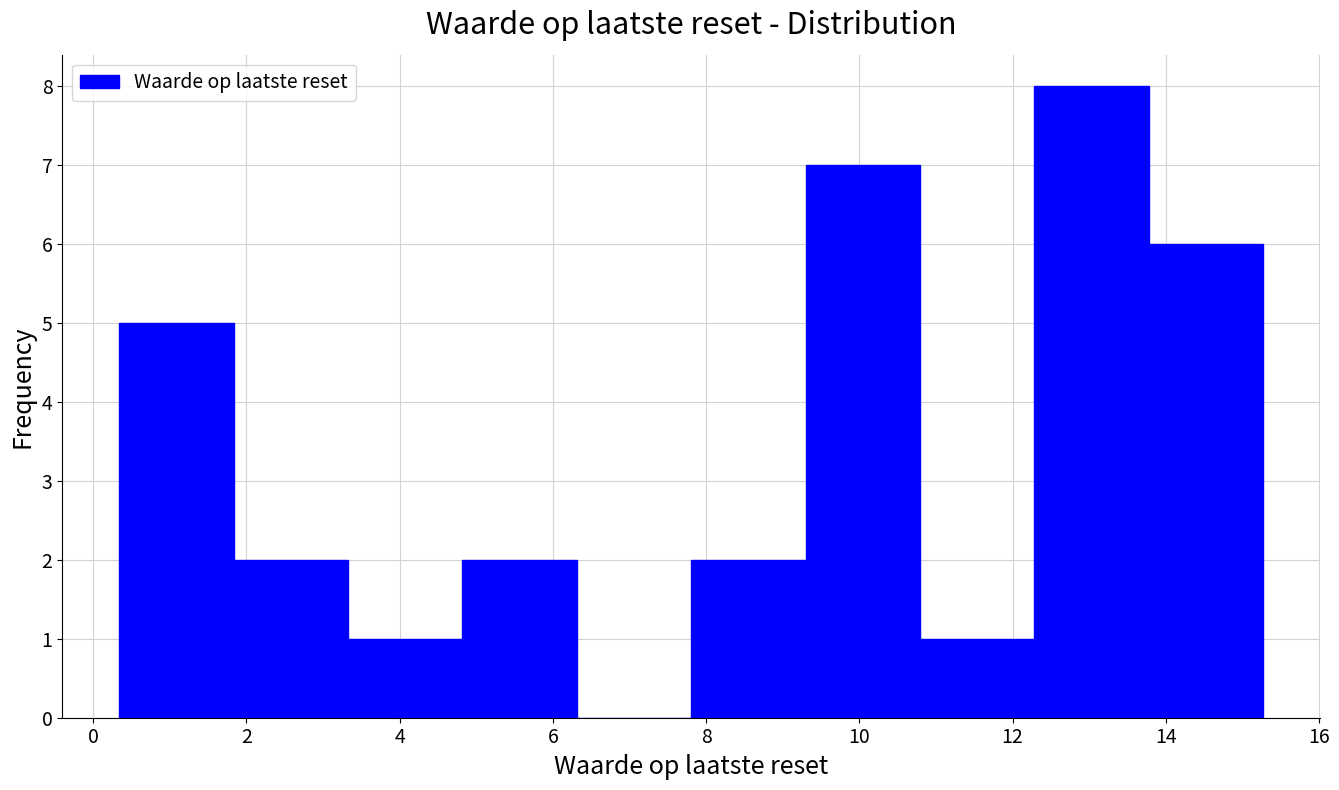

Over which range of the x-axis is the bar tallest?

12.2 to 13.8